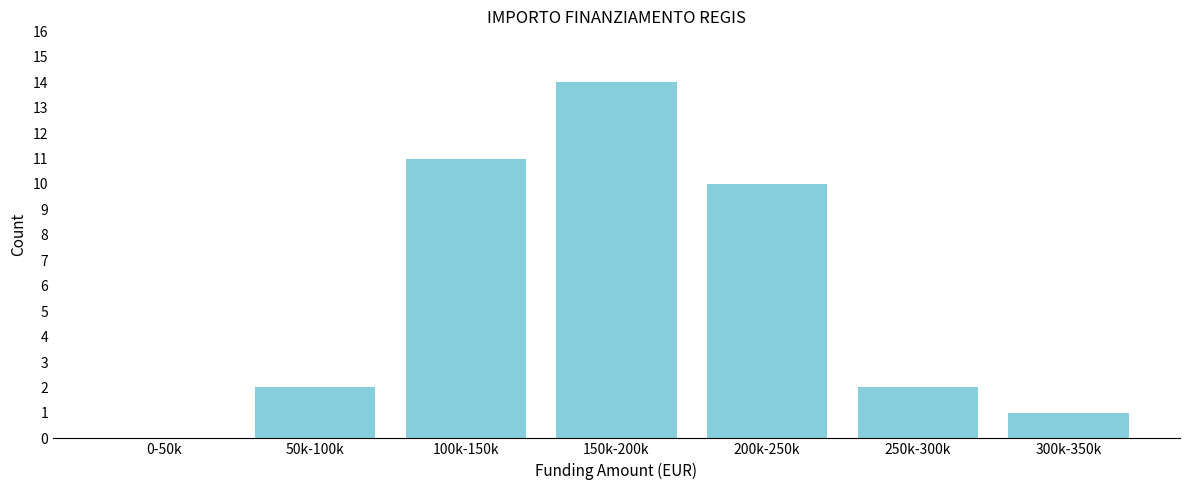

Reading left to right, extract all data points from this chart.

0-50k=0	50k-100k=2	100k-150k=11	150k-200k=14	200k-250k=10	250k-300k=2	300k-350k=1